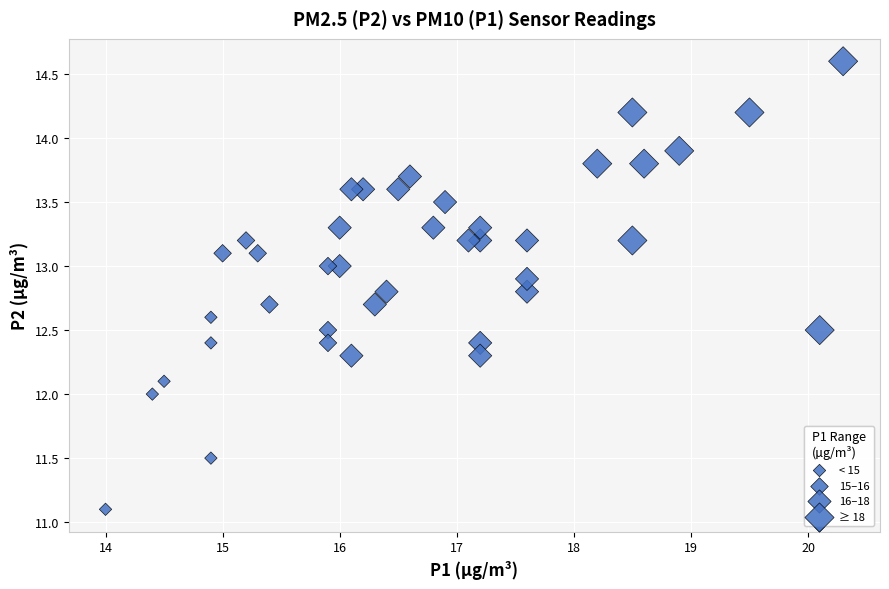

What is the range of X values (max minus min)?

6.3